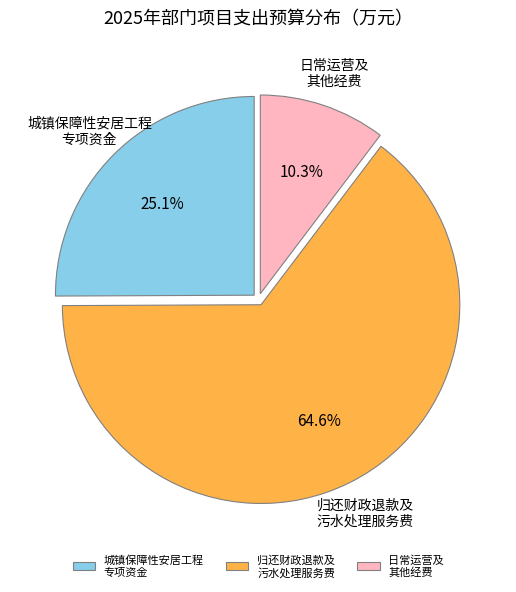

Between 日常运营及 其他经费 and 归还财政退款及 污水处理服务费, which is larger?

归还财政退款及 污水处理服务费